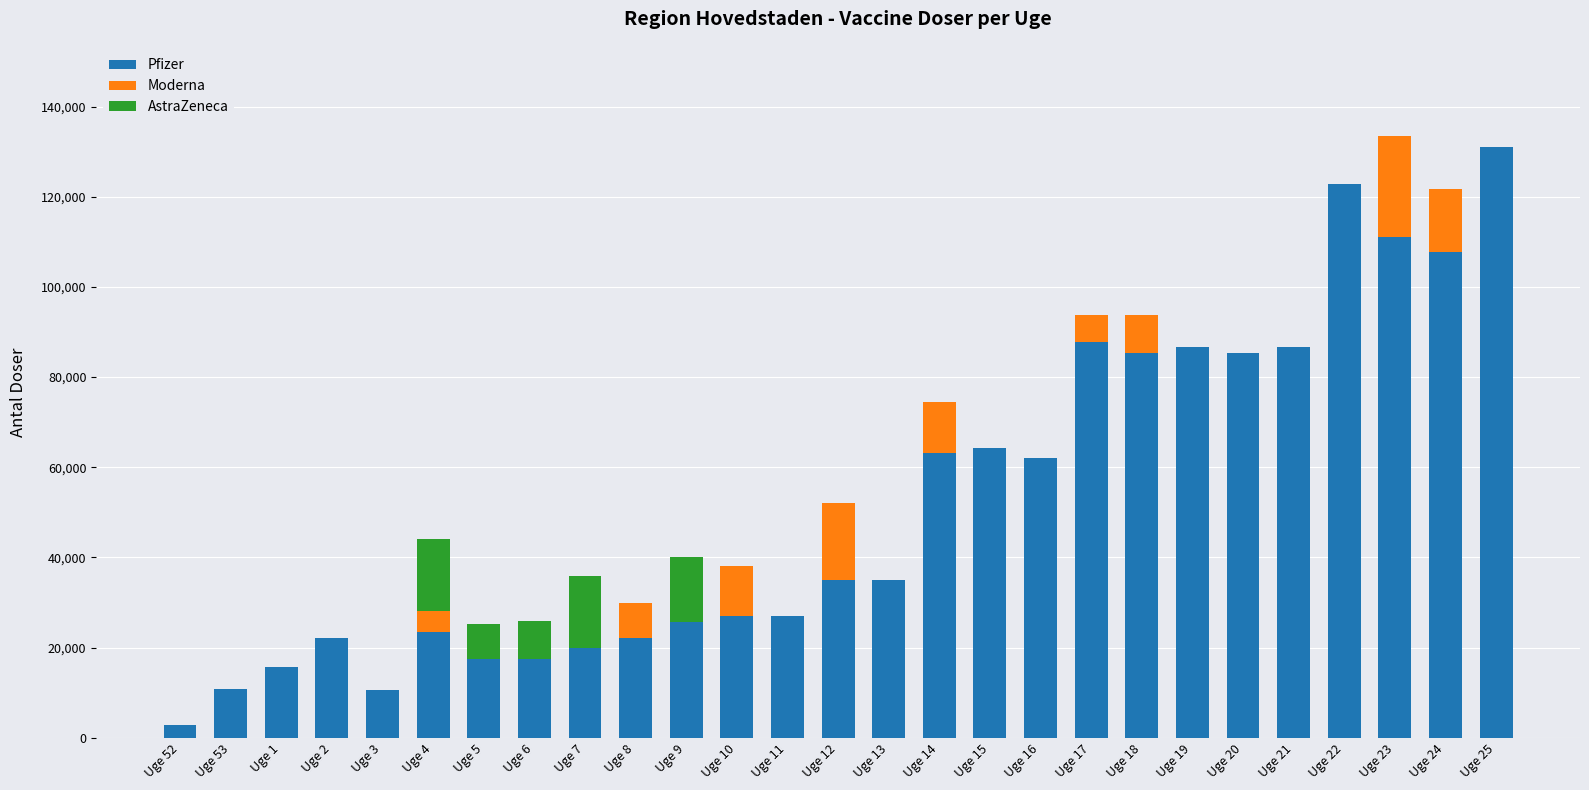

What is the highest value of the Pfizer series?

131040